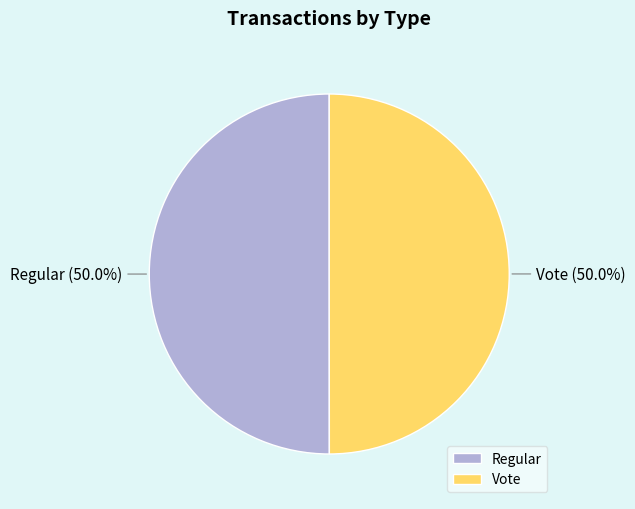

To the nearest percent, what portion does Regular represent?

50%